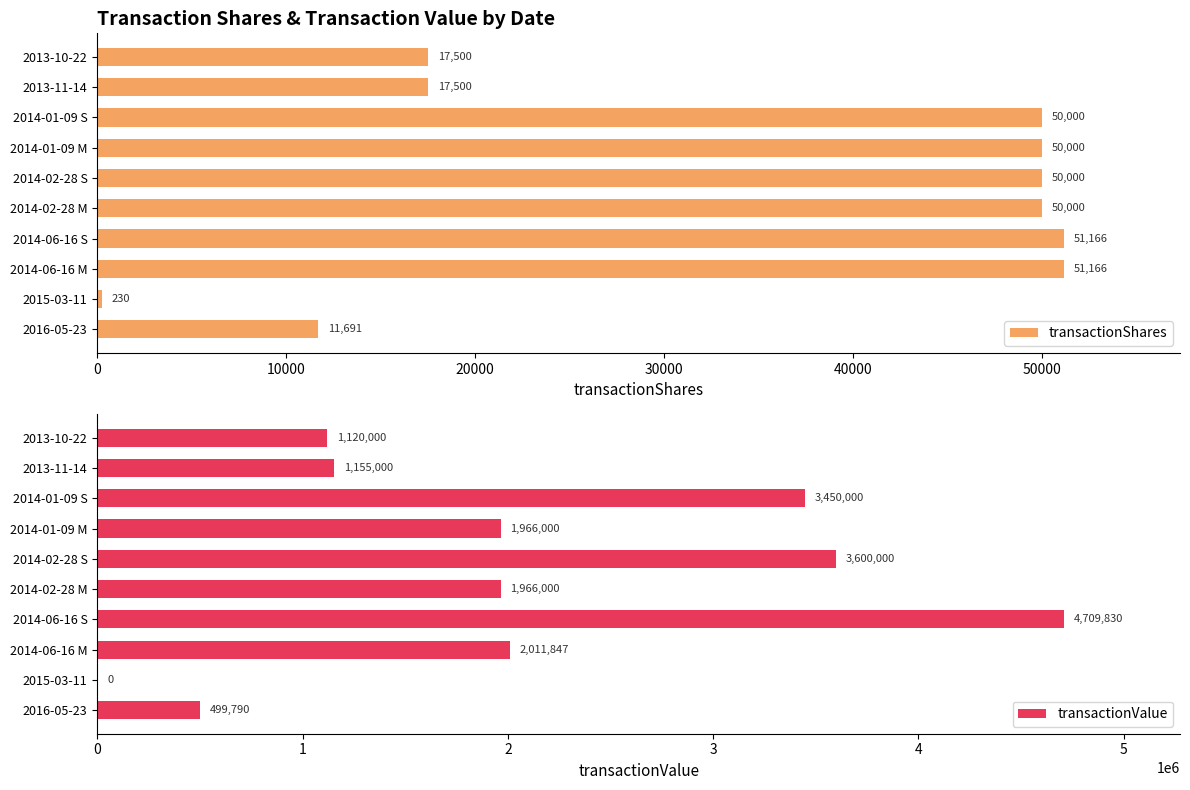

True or false: transactionShares has a value of 50000 at 2014-01-09 M.

True